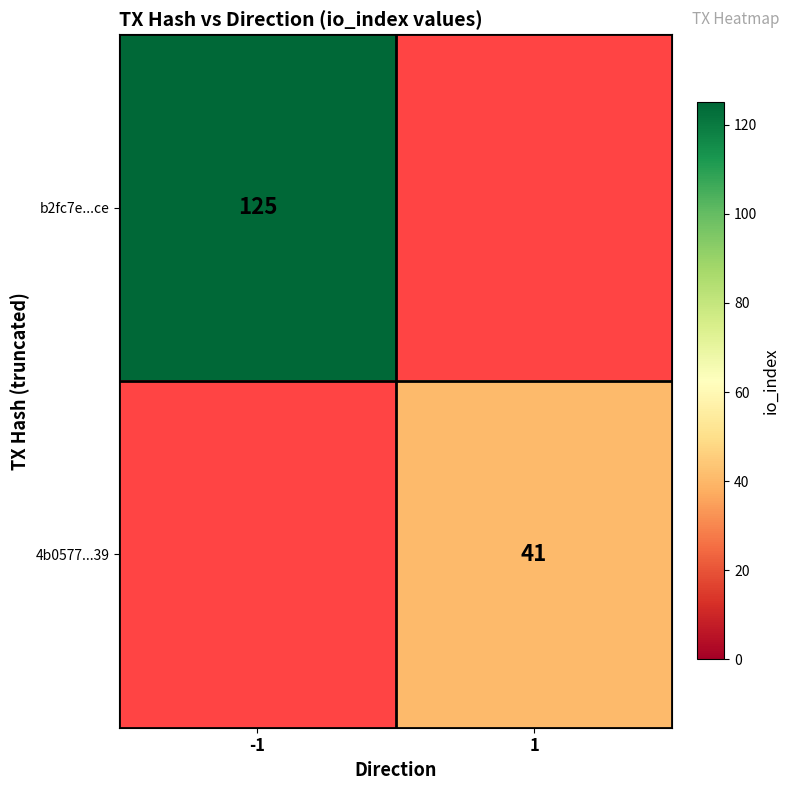

At which category does the chart reach its peak across all series?

-1